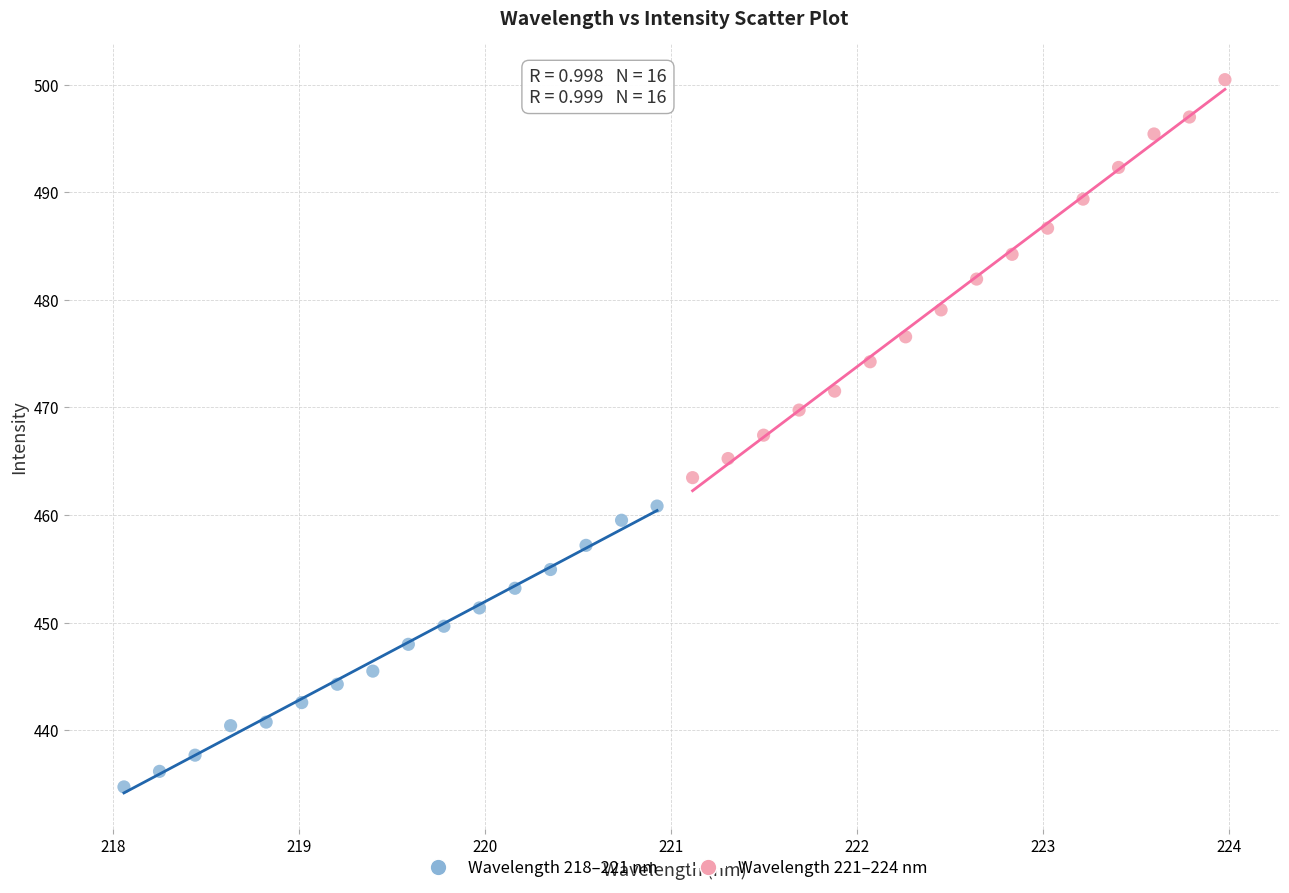

Which series reaches the minimum Y coordinate?

Wavelength 218–221 nm